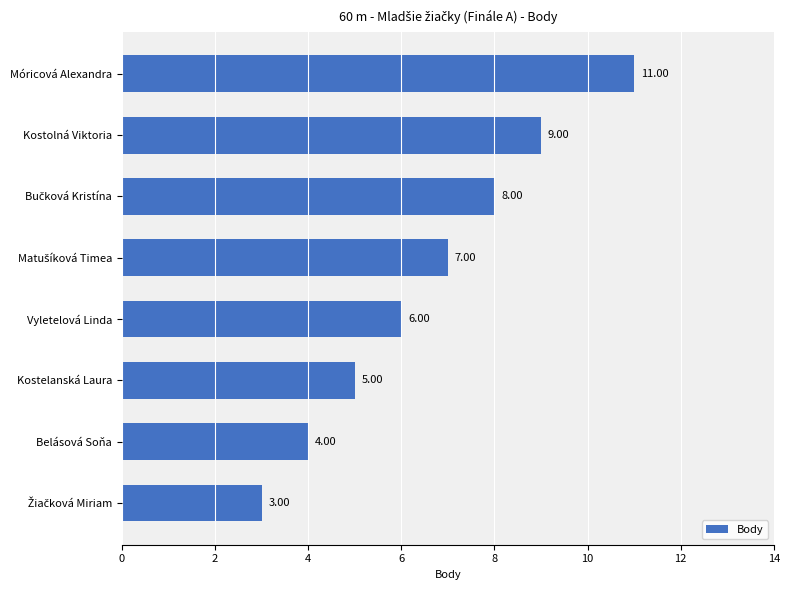

What is the difference between the maximum and minimum values?

8